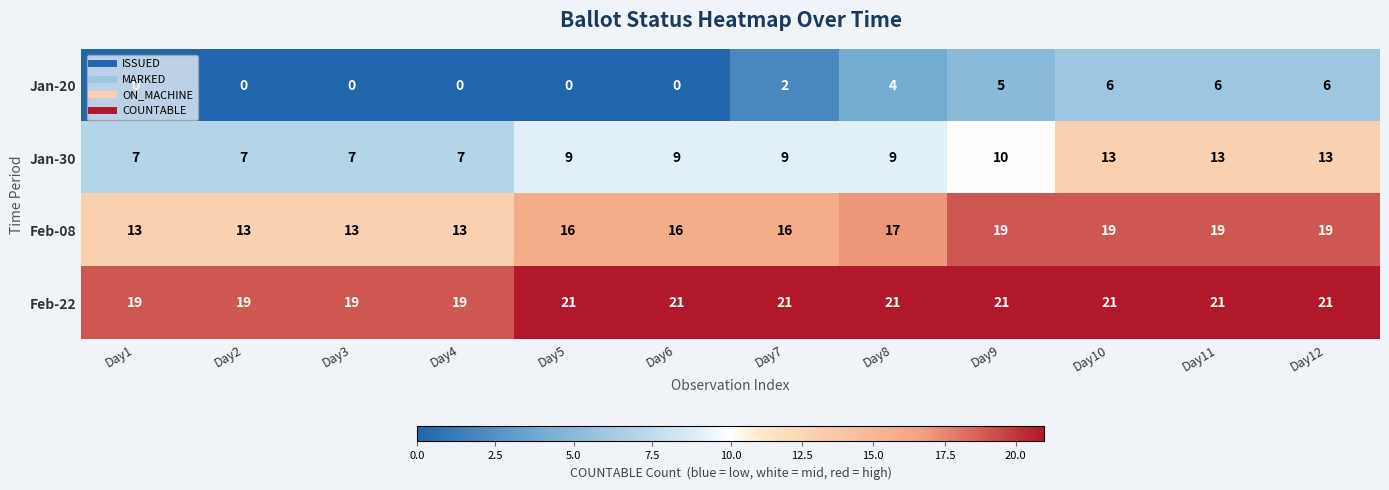

True or false: Feb-08 has a value of 16 at Day5.

True